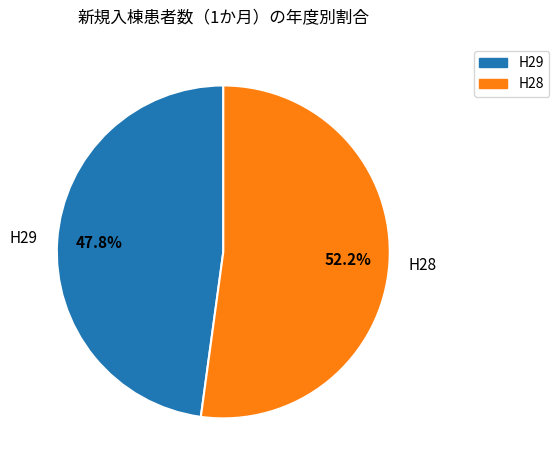

How many segments does this pie chart have?

2